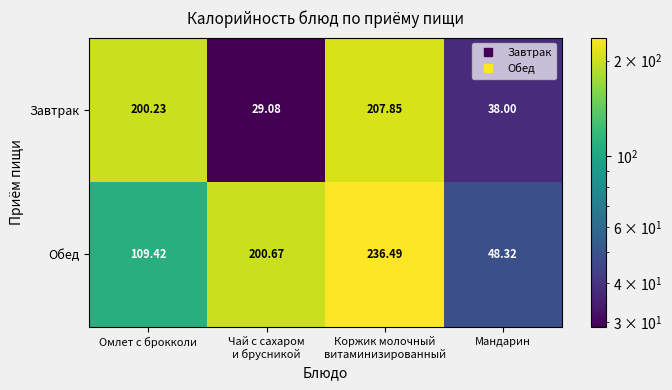

Rank the series by their average value, from lowest to highest.

Завтрак, Обед